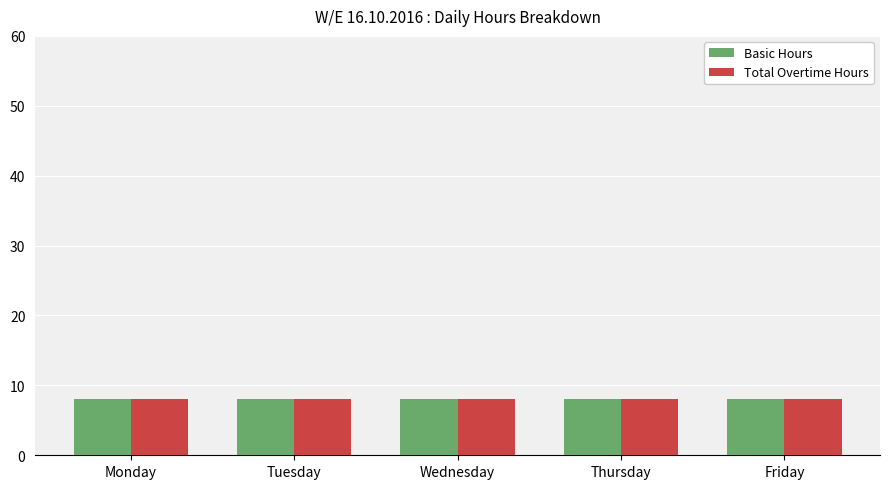

At which category does the chart reach its minimum across all series?

Tuesday